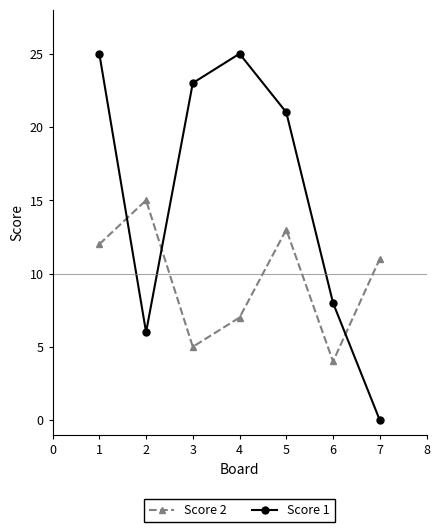

What is the value of the Score 2 point at the 2nd from the left?

15